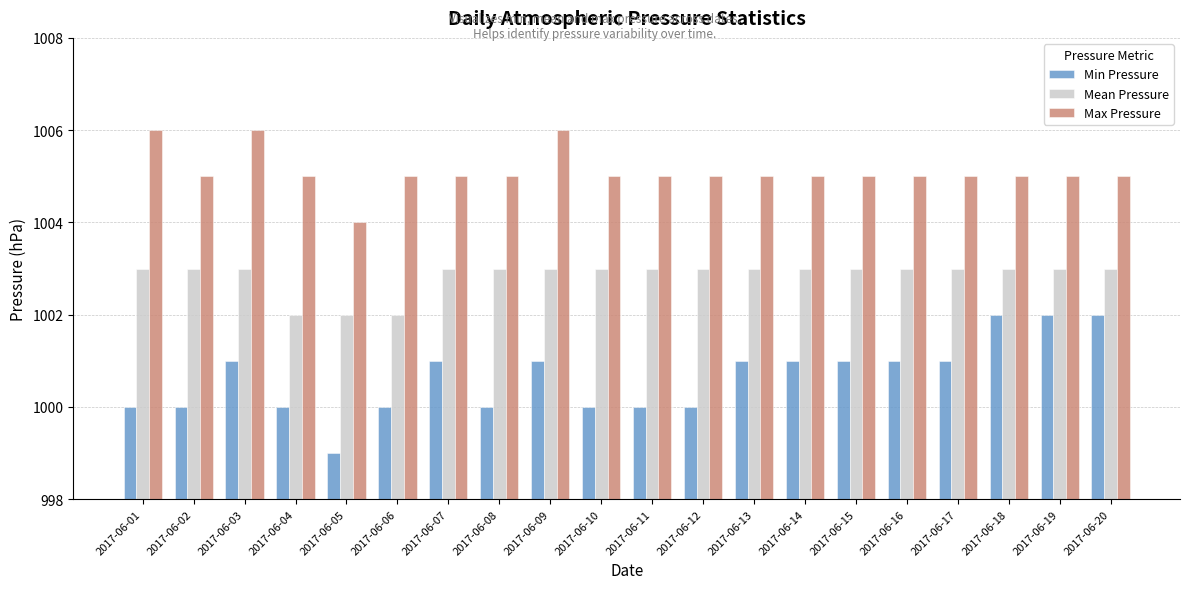

What are all the series names shown in the legend?

Min Pressure, Mean Pressure, Max Pressure